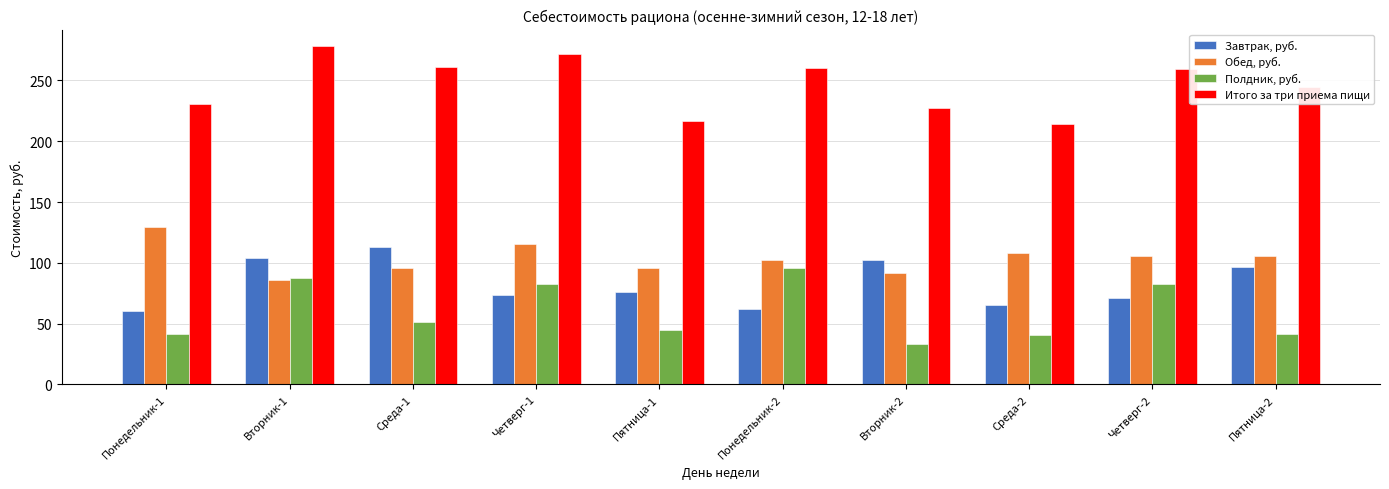

What is the spread (max minus min) of values at Вторник-1?

191.7